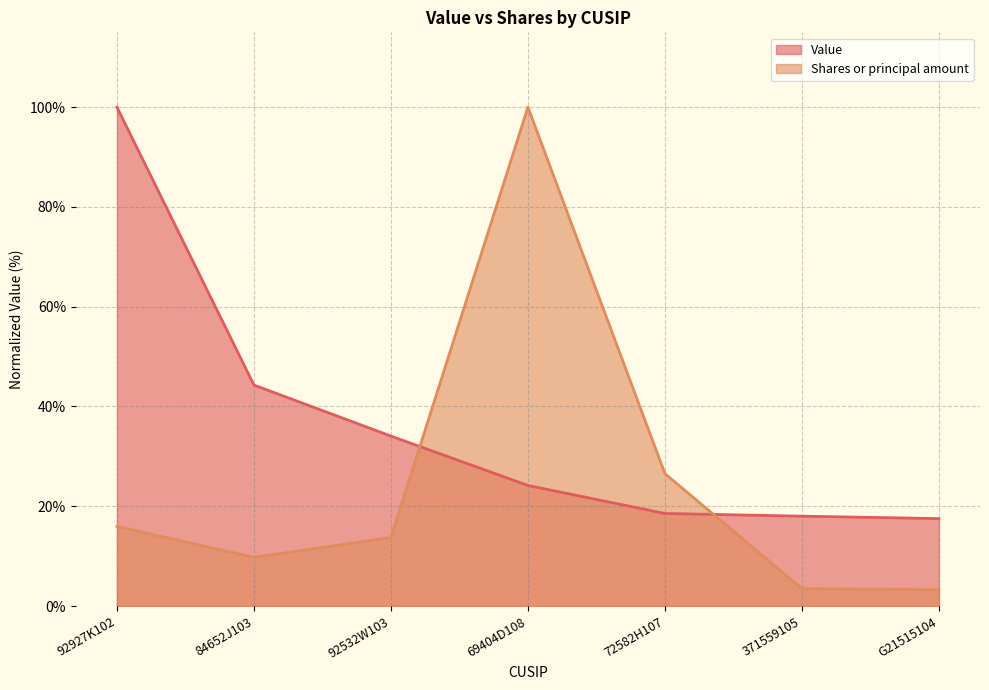

True or false: Value has a value of 17.5 at G21515104.

True